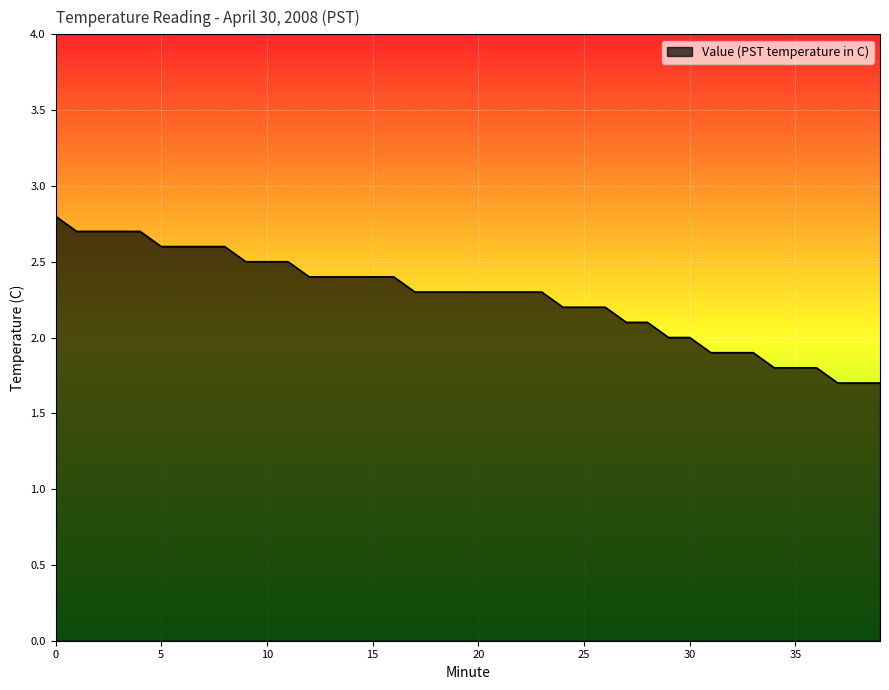

What is the difference between the maximum and minimum values?

1.1